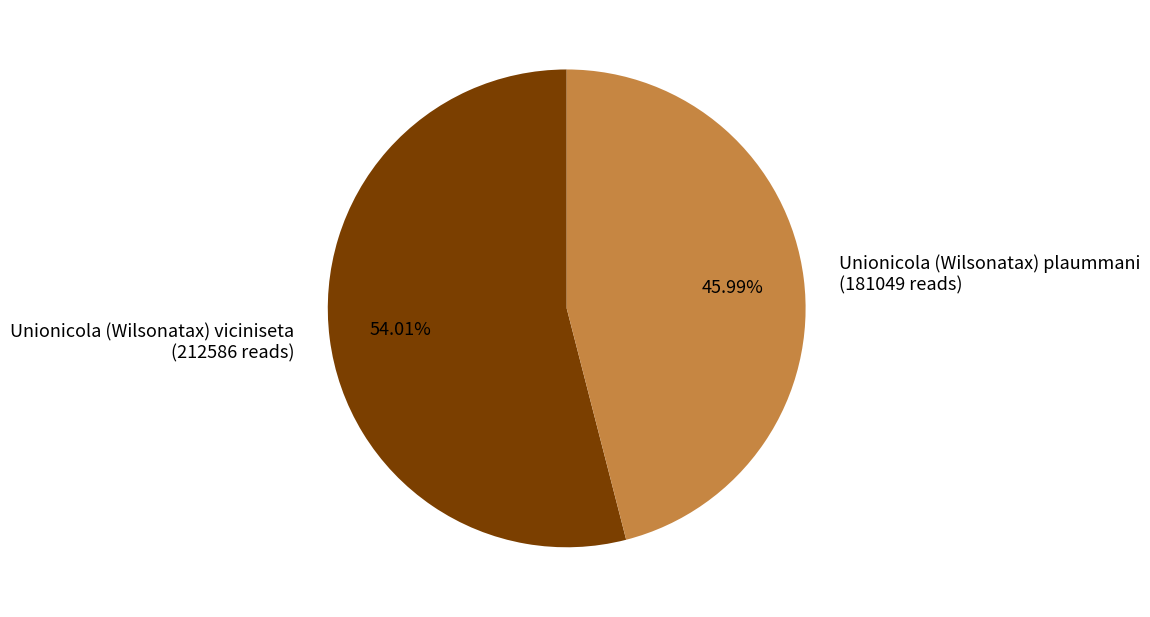

What percentage is the Unionicola (Wilsonatax) viciniseta slice, to the nearest percent?

54%